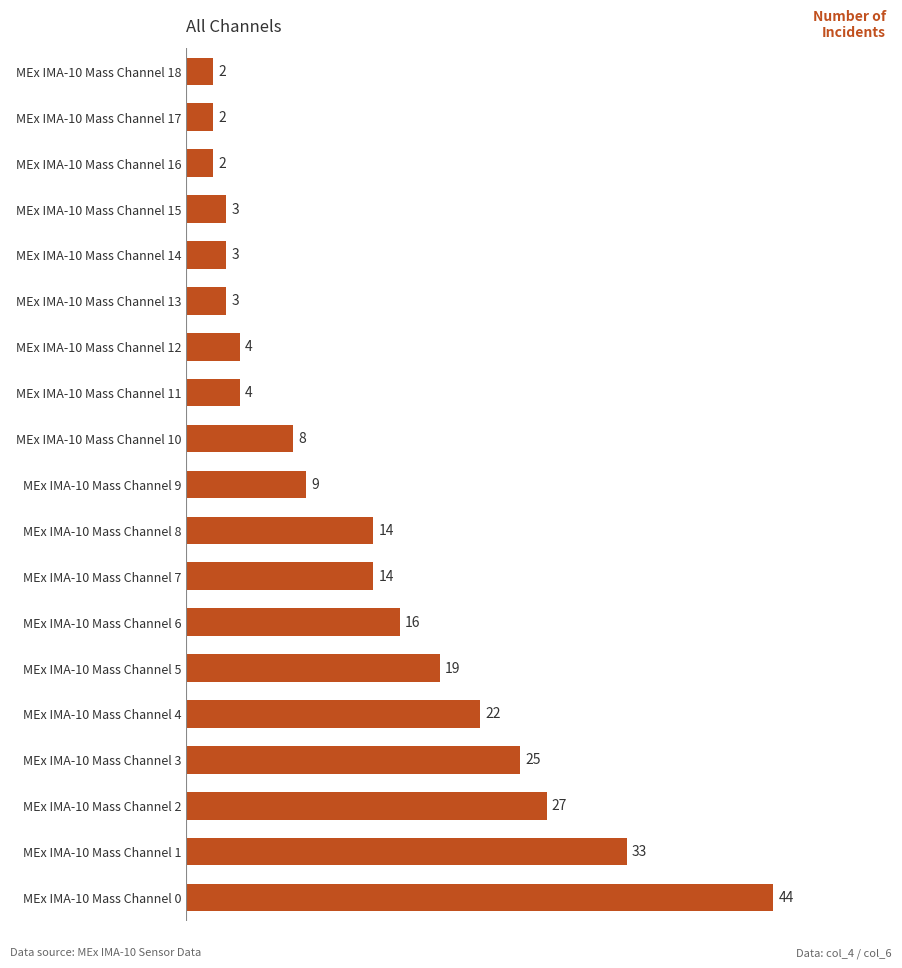

Reading top to bottom, extract all data points from this chart.

2	2	2	3	3	3	4	4	8	9	14	14	16	19	22	25	27	33	44